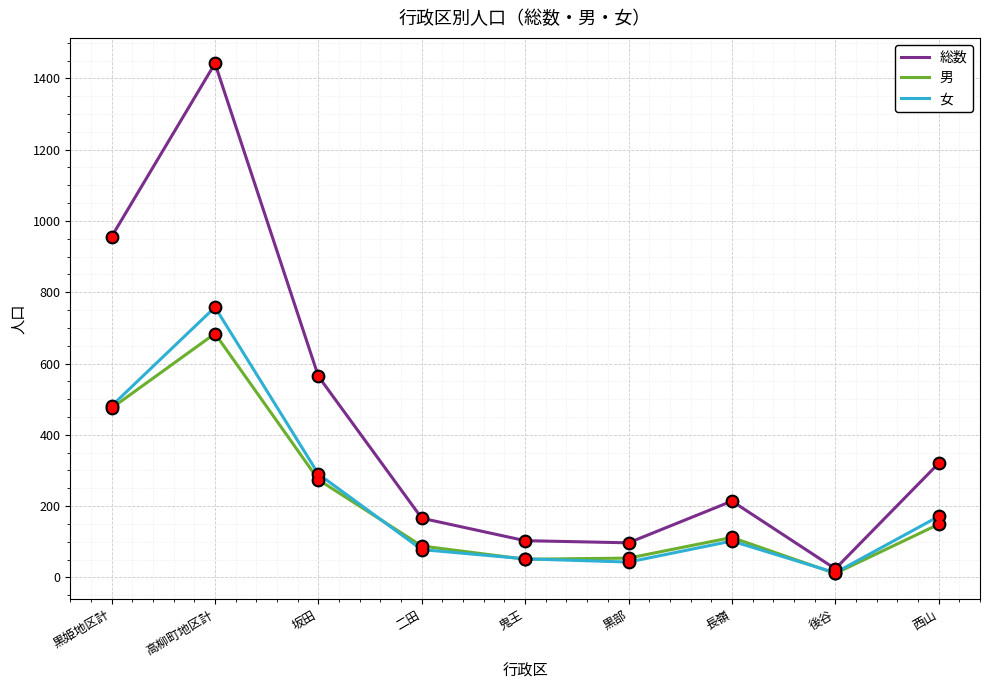

Is the value of 総数 at 長嶺 greater than the value of 男 at 二田?

Yes